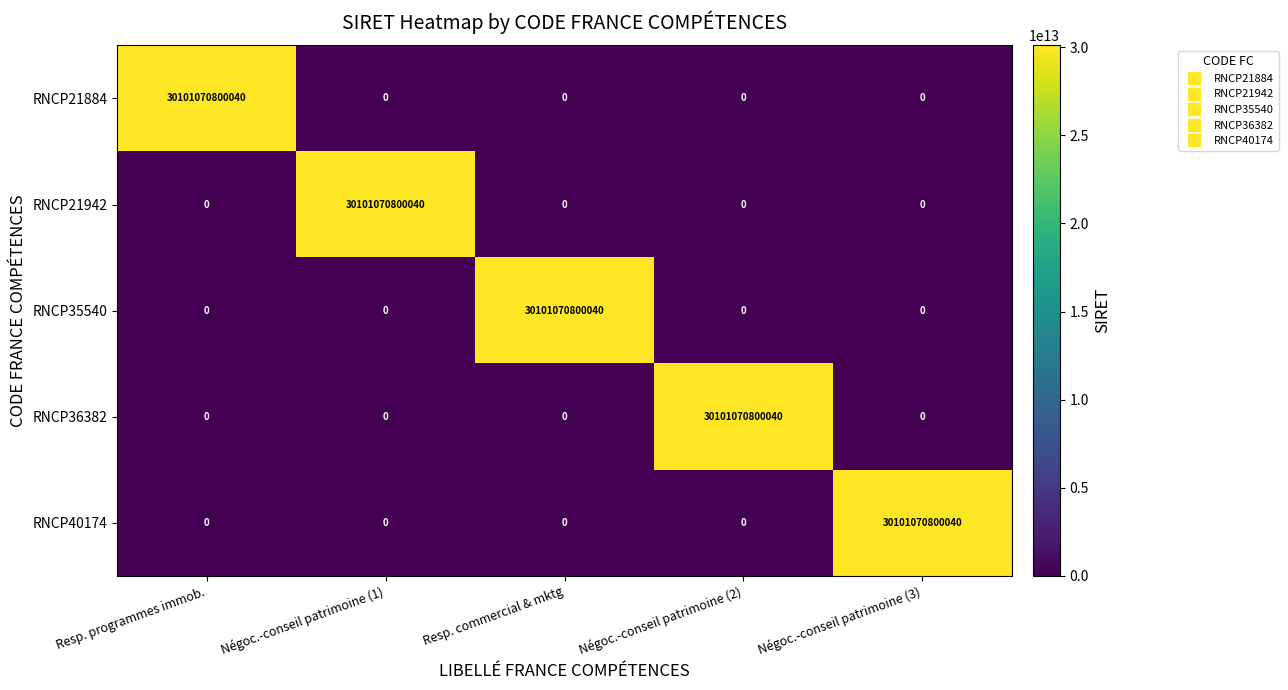

Is it true that RNCP21884 equals -9746442997967 at Négoc.-conseil patrimoine (3)?

False